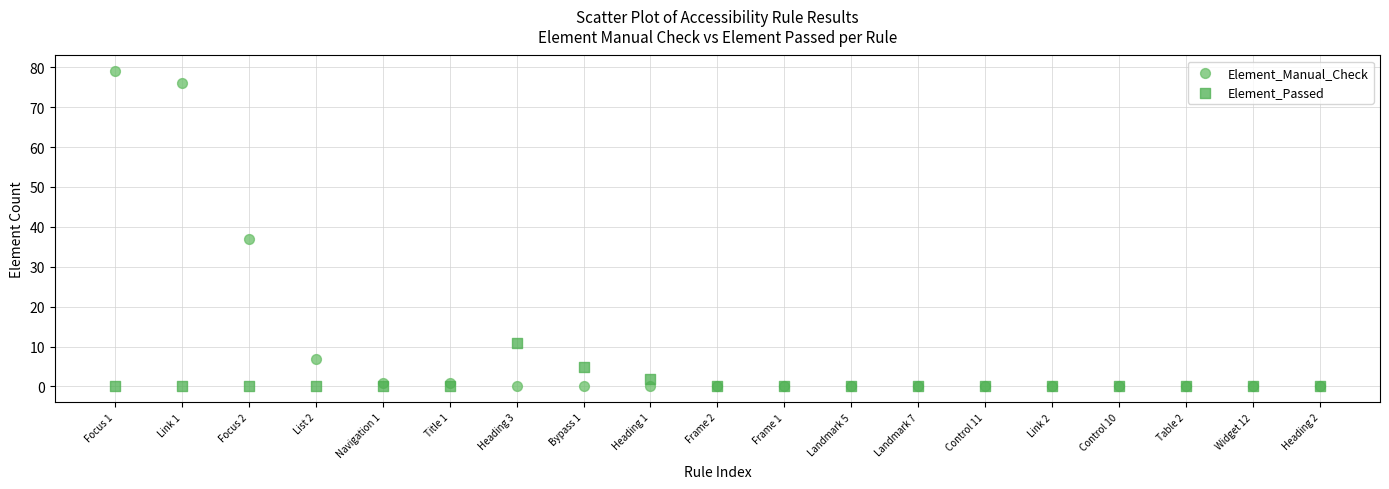

In the Element_Manual_Check series, what Y value is closest to 39?

37